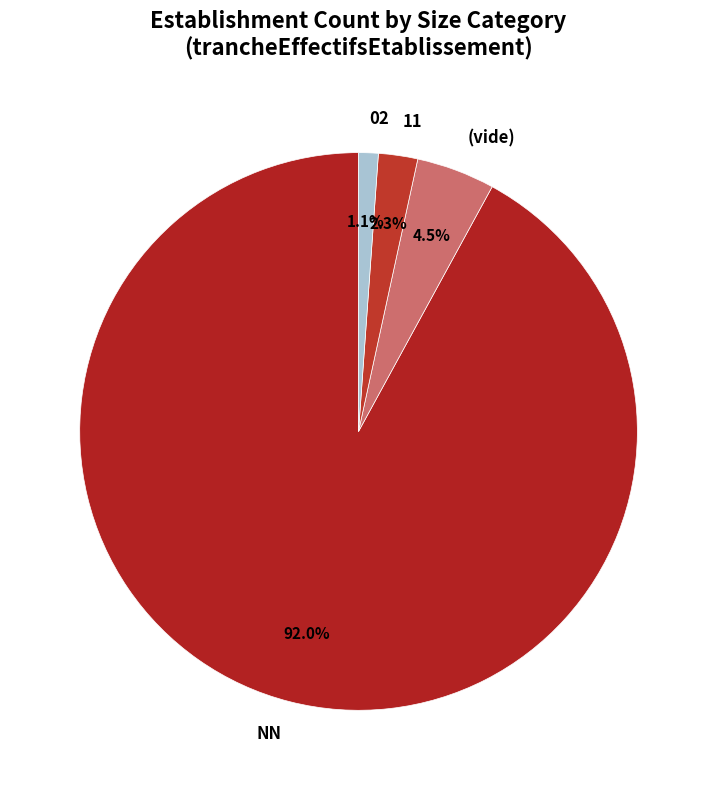

What is the largest slice in the pie chart?

NN